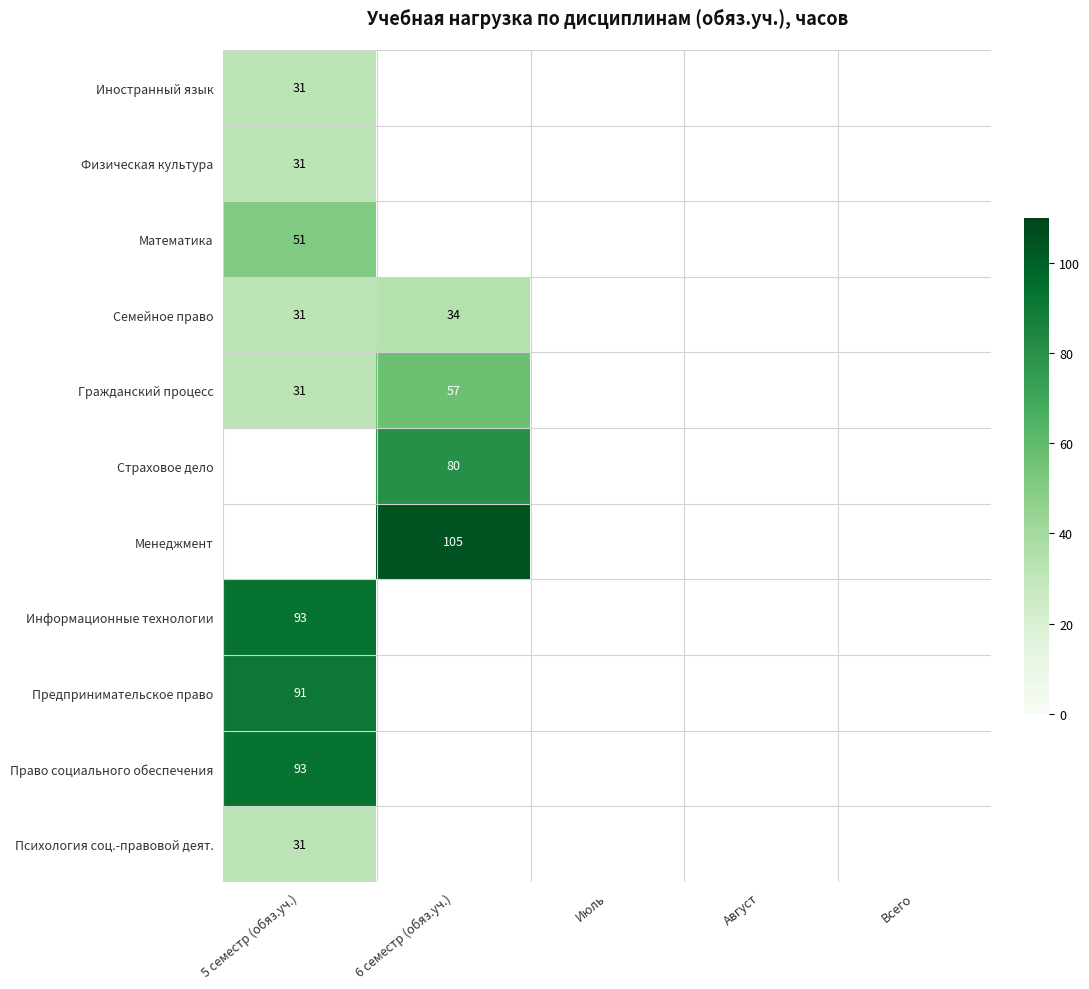

True or false: Физическая культура has a value of 31 at 5 семестр (обяз.уч.).

True